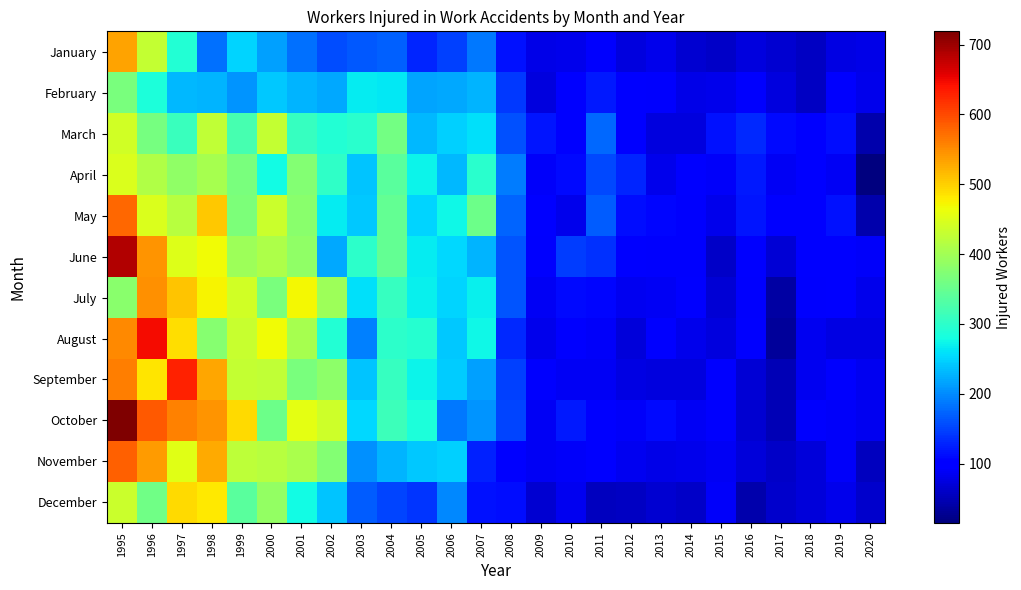

What is the sum of all November values?

5843